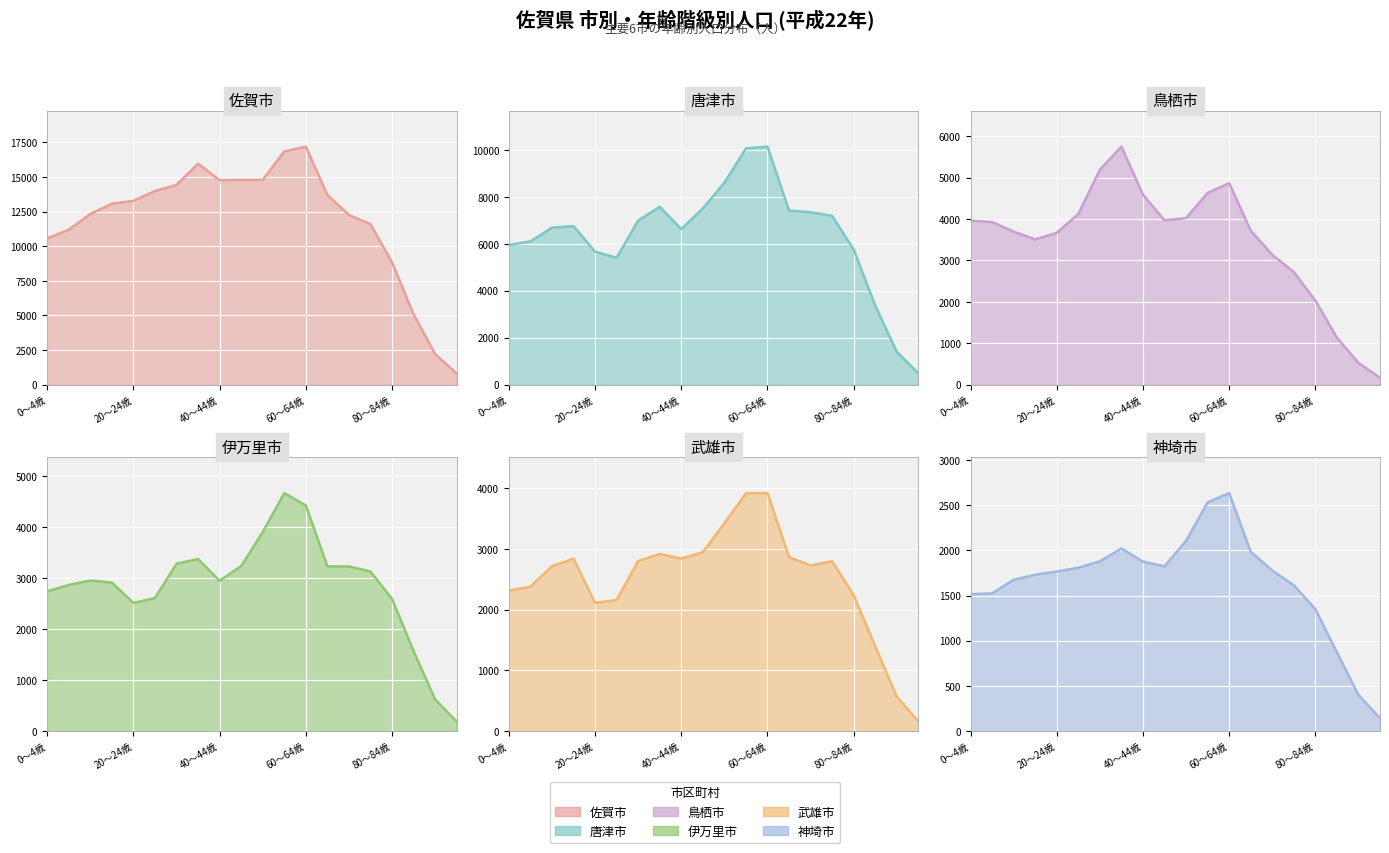

True or false: 武雄市 has more than 1 interior local peaks.

True